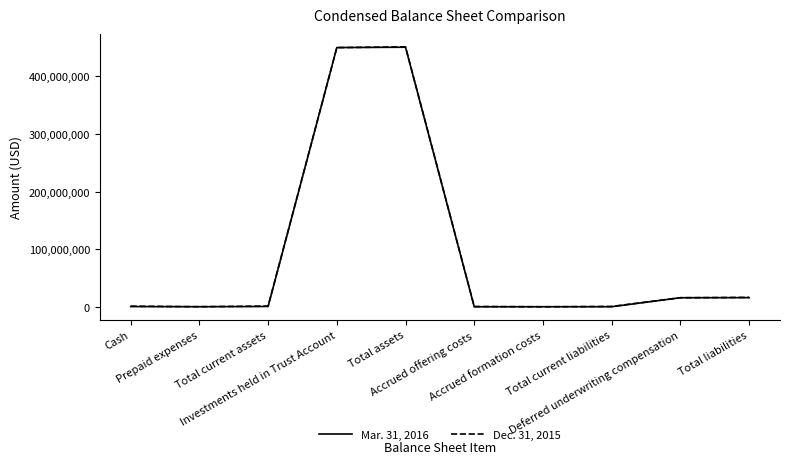

What value does the Dec. 31, 2015 series have at Accrued offering costs, to the nearest 10?

565800